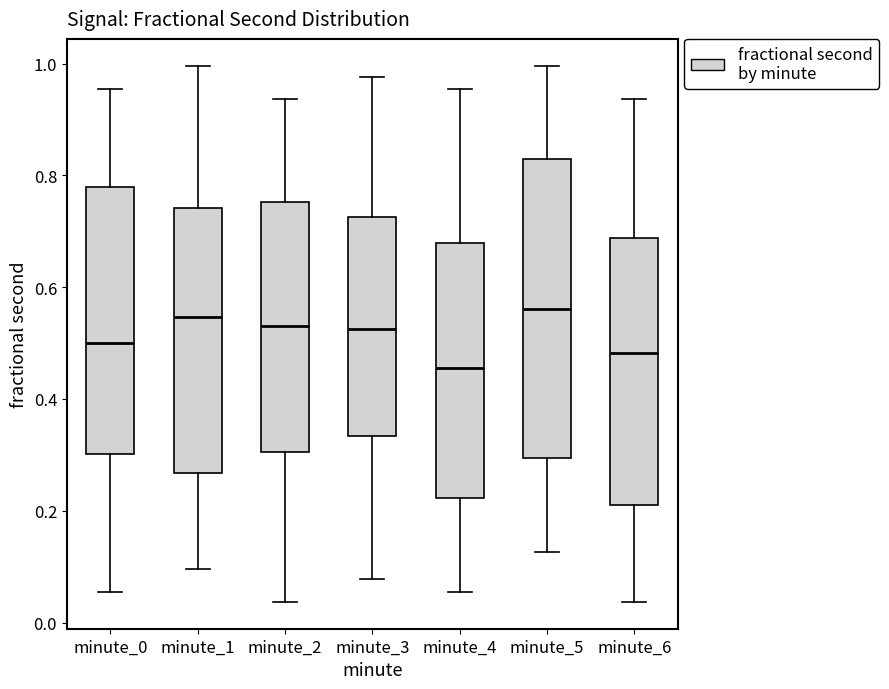

Reading left to right, transcribe this box plot: for each box, give where its median line is, the range the box spans, and where its two whiskers end, as read against the y-axis. The values are not printed on the chart, so give them approximately, as read against the axis.

minute_0: median 0.50, box 0.30 to 0.78, whiskers 0.06 to 0.96
minute_1: median 0.54, box 0.26 to 0.74, whiskers 0.10 to 1.00
minute_2: median 0.54, box 0.30 to 0.76, whiskers 0.04 to 0.94
minute_3: median 0.52, box 0.34 to 0.72, whiskers 0.08 to 0.98
minute_4: median 0.46, box 0.22 to 0.68, whiskers 0.06 to 0.96
minute_5: median 0.56, box 0.30 to 0.82, whiskers 0.12 to 1.00
minute_6: median 0.48, box 0.22 to 0.68, whiskers 0.04 to 0.94